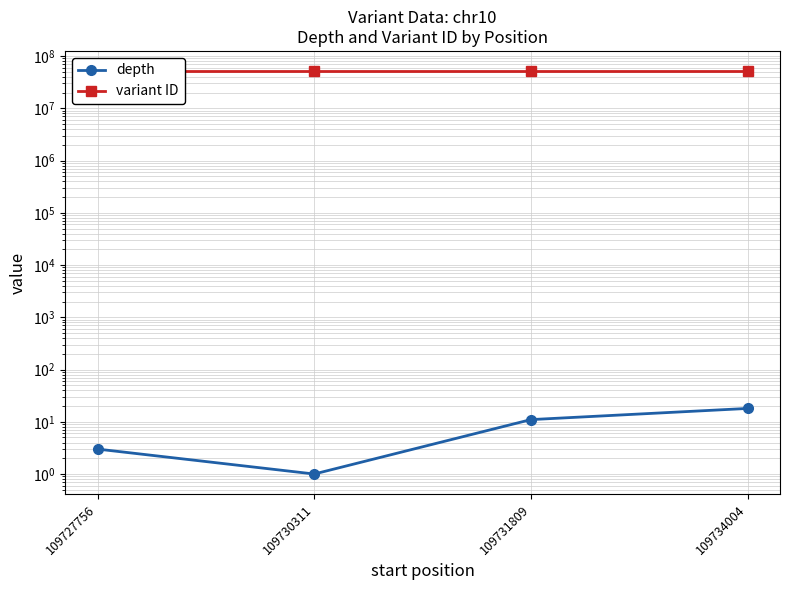

Count the variant ID values in the range 51599662 to 51599664.

3